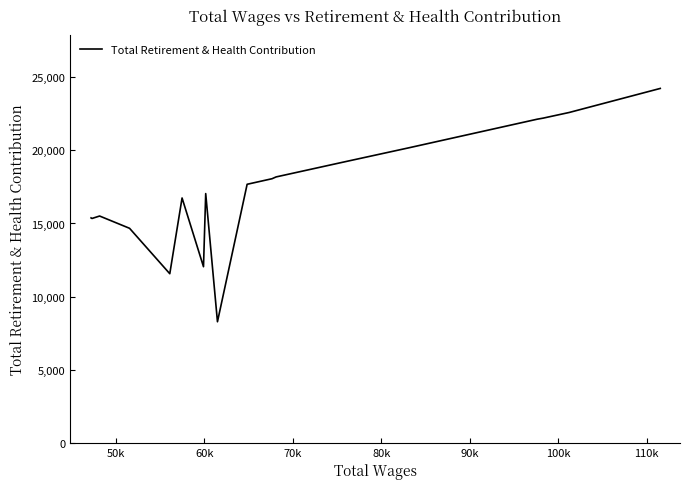

How many data points are less than 18063?

10